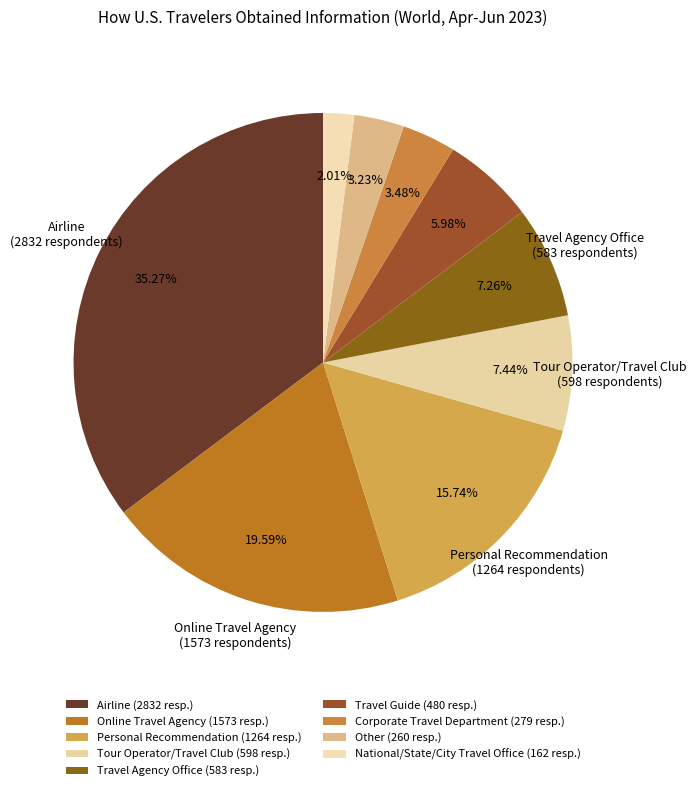

Does Airline account for over 50% of the chart?

No